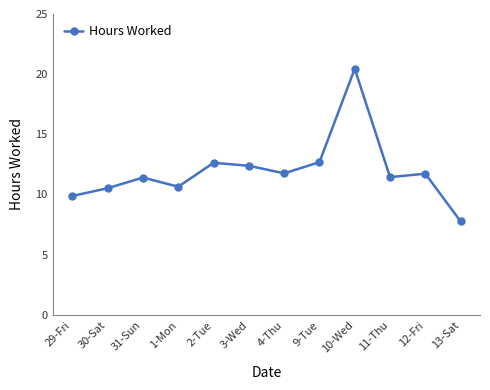

Between 3-Wed and 31-Sun, which is larger?

3-Wed